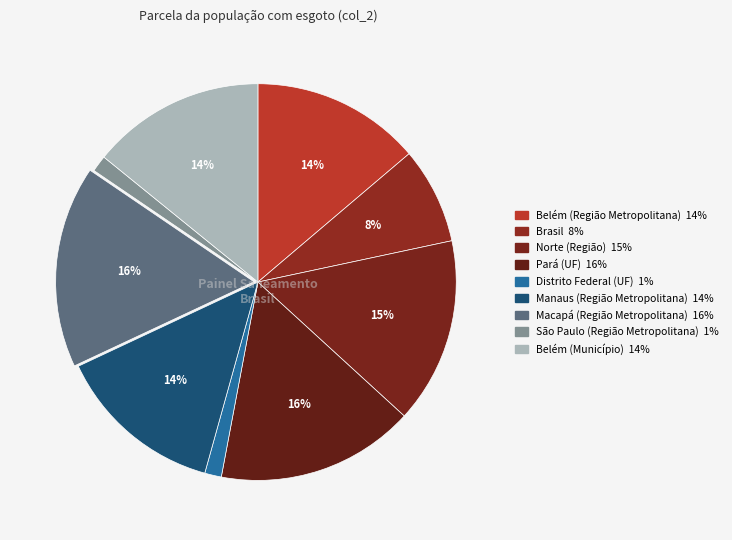

What is the smallest slice in the pie chart?

São Paulo (Região Metropolitana)